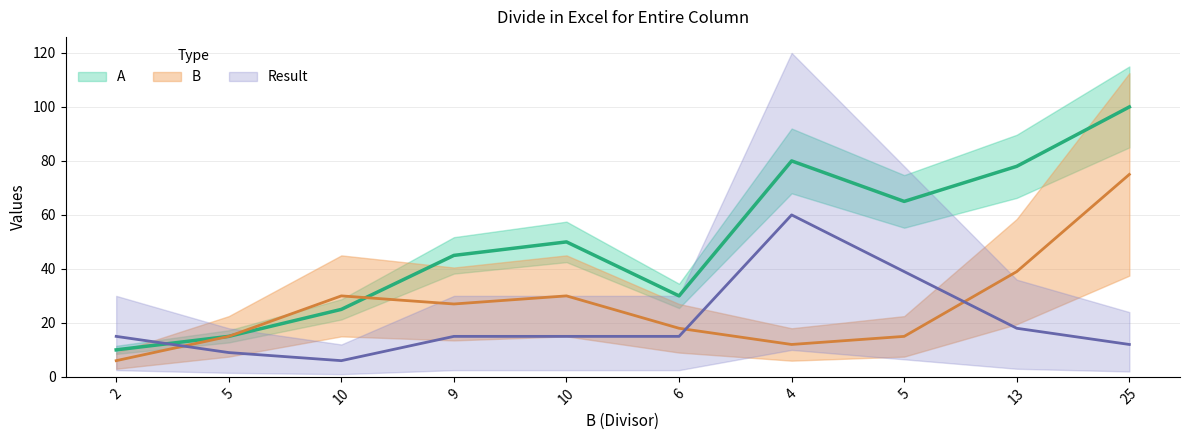

At which label is Result closest to 33?

5